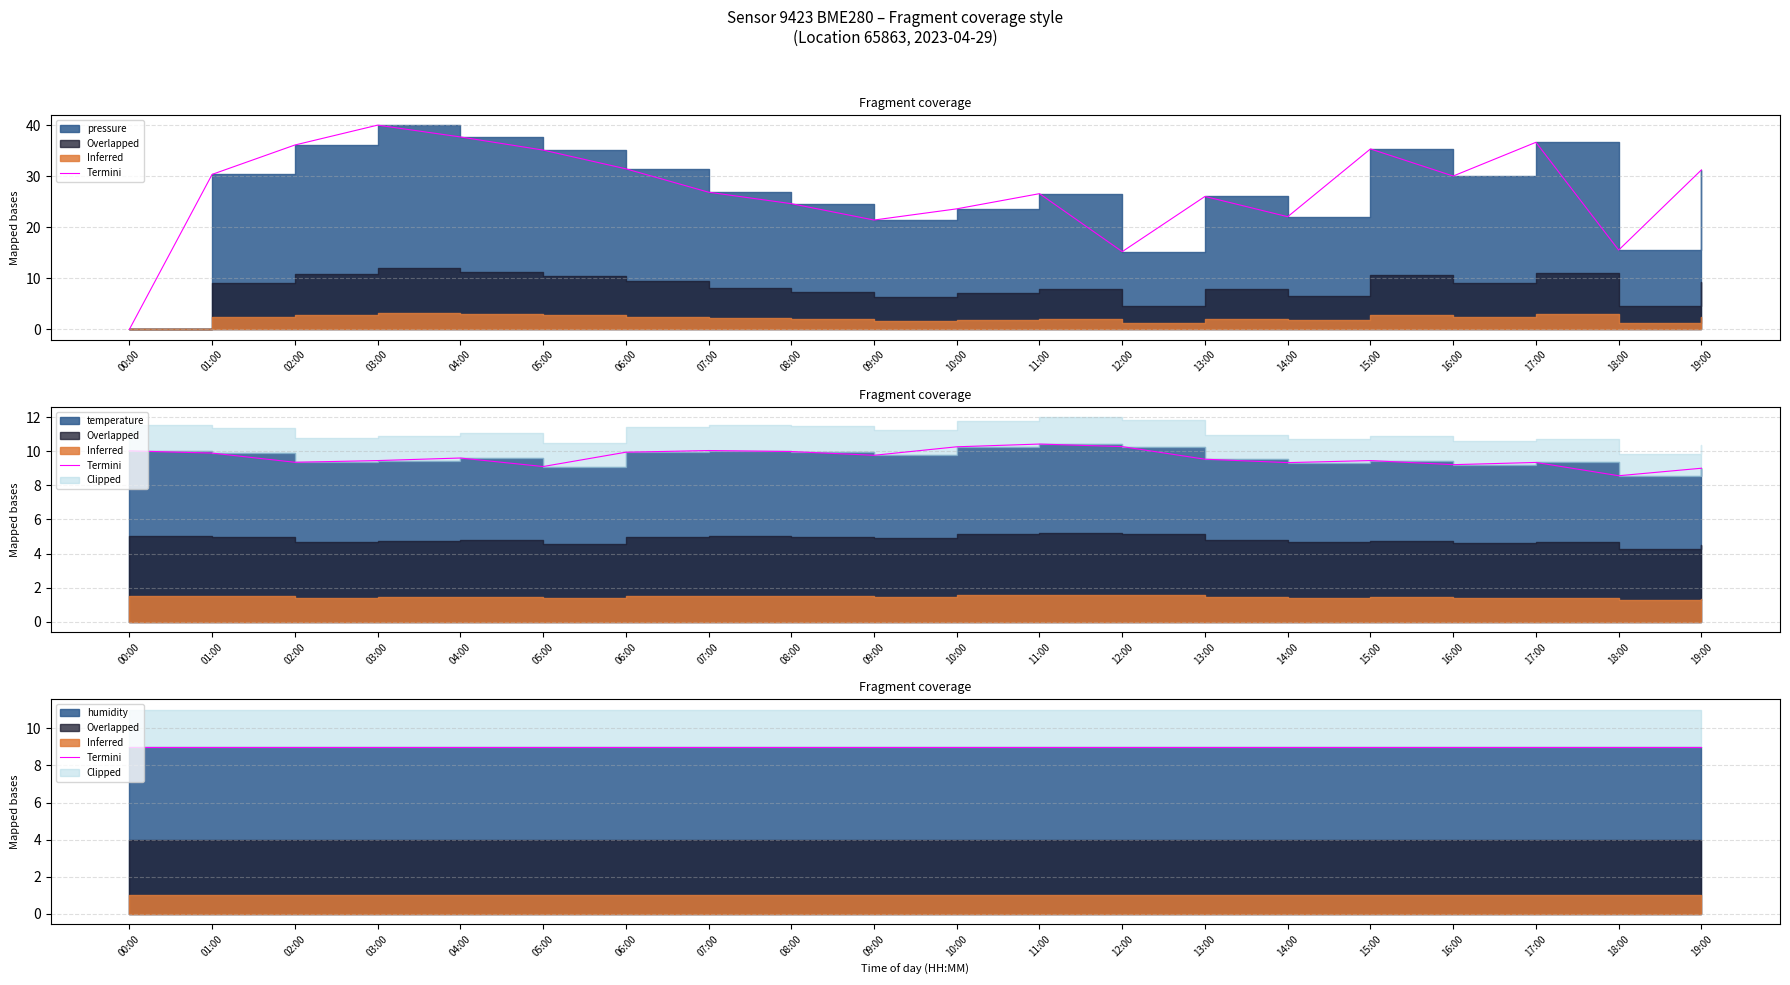

How many lines are shown in the chart?

2